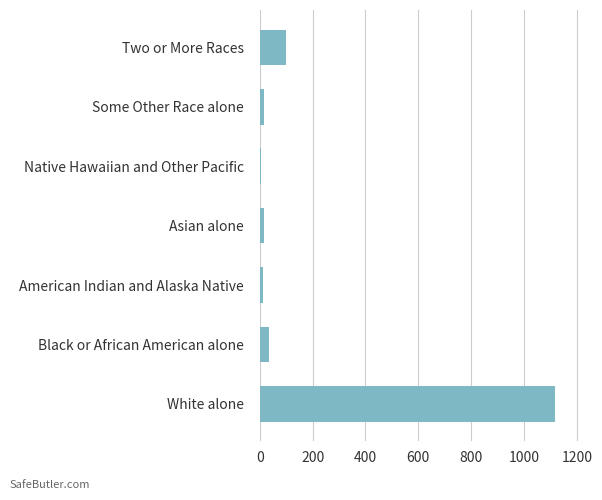

What is the approximate value at White alone?

1118